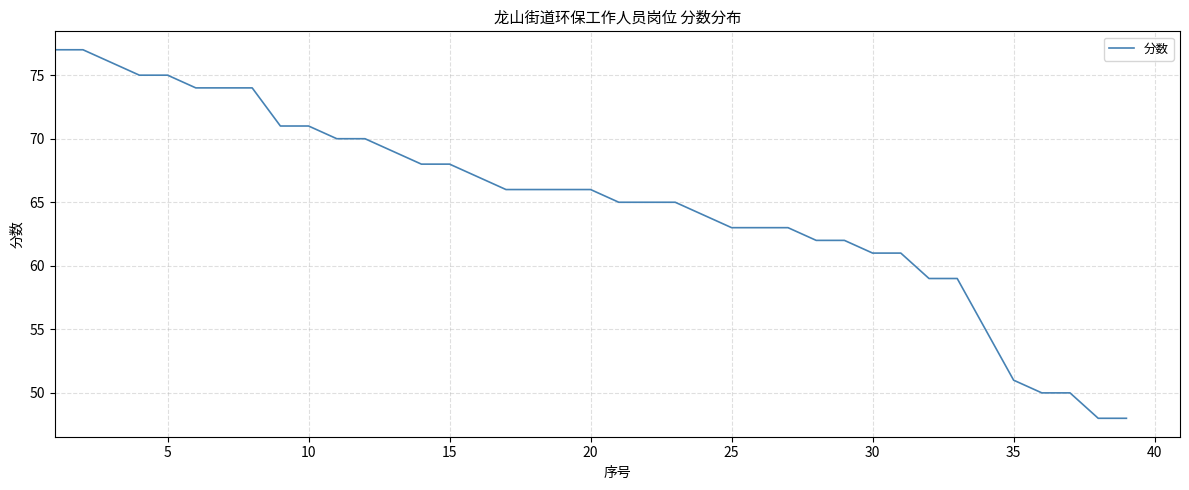

What is the smallest value displayed?

48